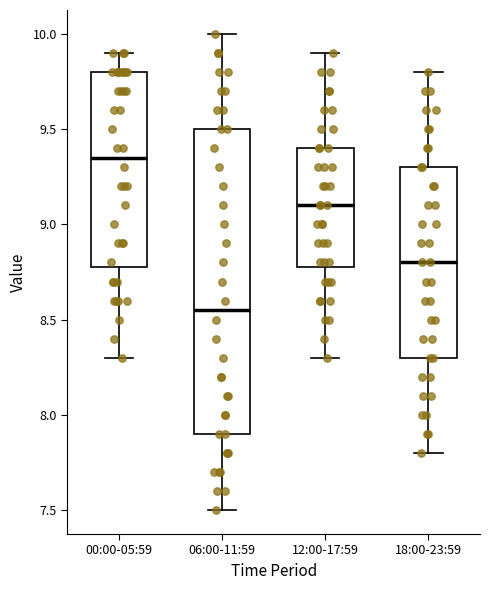

Reading left to right, read every box against the y-axis: the position of its median line, the range the box covers, and the ends of its whiskers. The values are not printed on the chart, so give them approximately, as read against the axis.

00:00-05:59: median 9.35, box 8.80 to 9.80, whiskers 8.30 to 9.90
06:00-11:59: median 8.55, box 7.90 to 9.50, whiskers 7.50 to 10.00
12:00-17:59: median 9.10, box 8.80 to 9.40, whiskers 8.30 to 9.90
18:00-23:59: median 8.80, box 8.30 to 9.30, whiskers 7.80 to 9.80